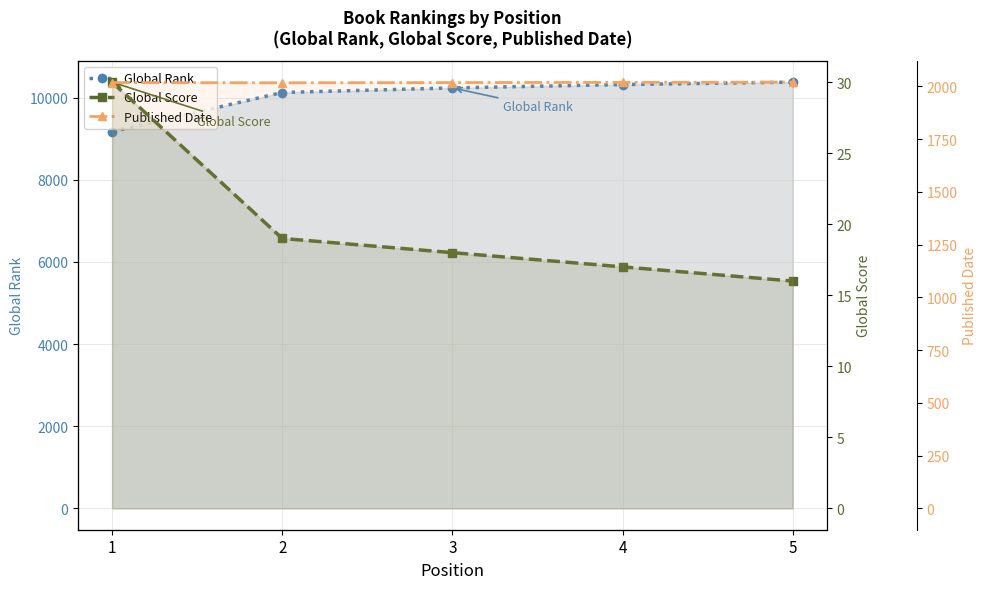

What is the sum of the Global Rank values at 5 and 3?

20615